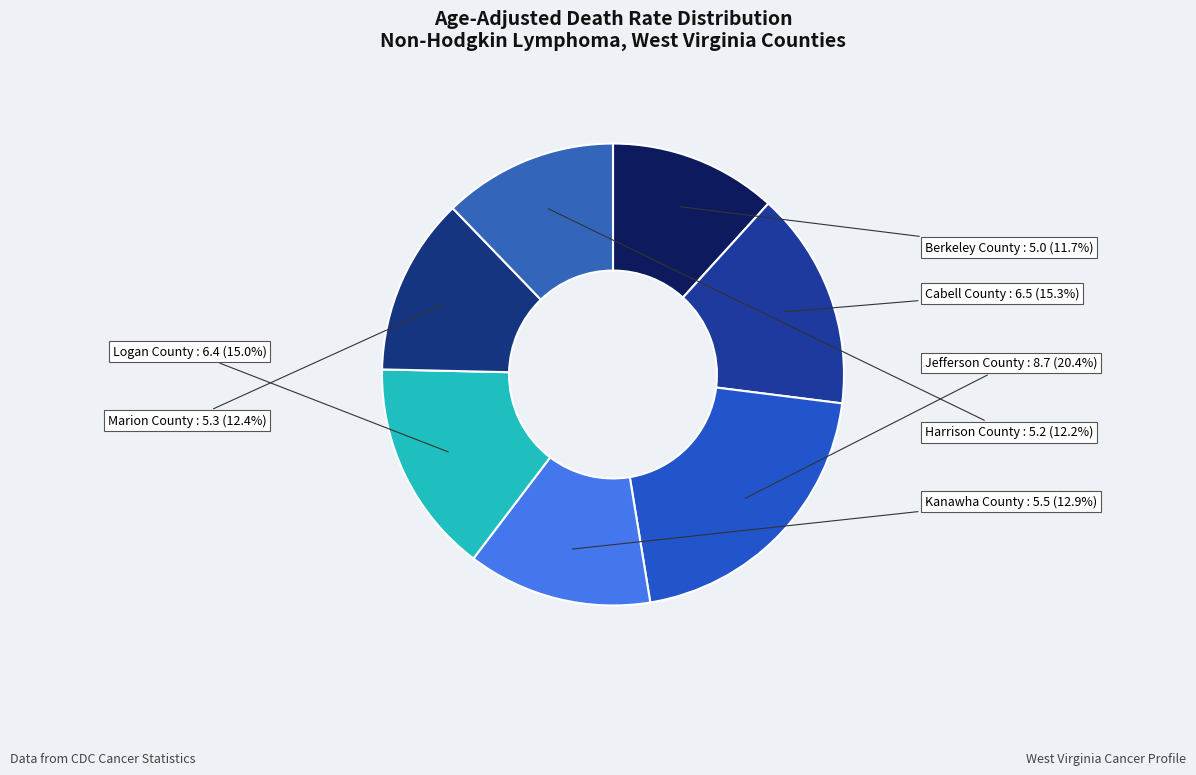

Which category has the smallest portion of the pie?

Berkeley County